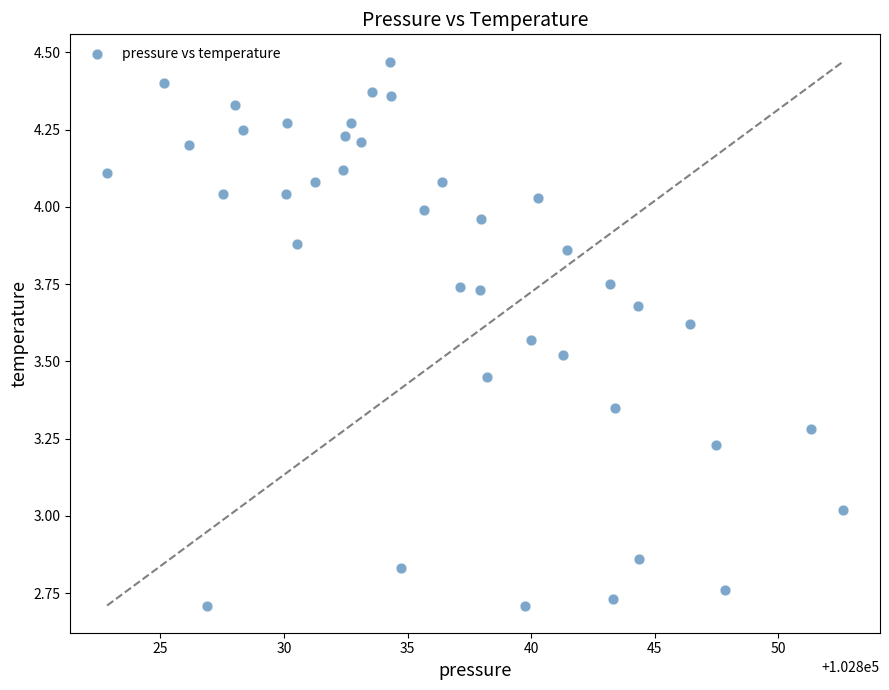

What is the range of Y values (max minus min)?

1.8